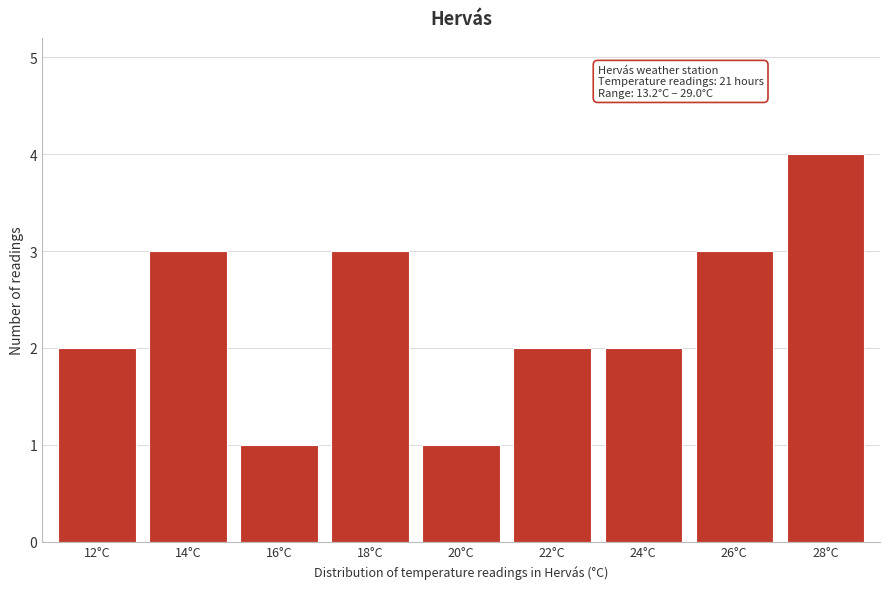

Reading right to left, what are all the values shown in this chart?

4	3	2	2	1	3	1	3	2